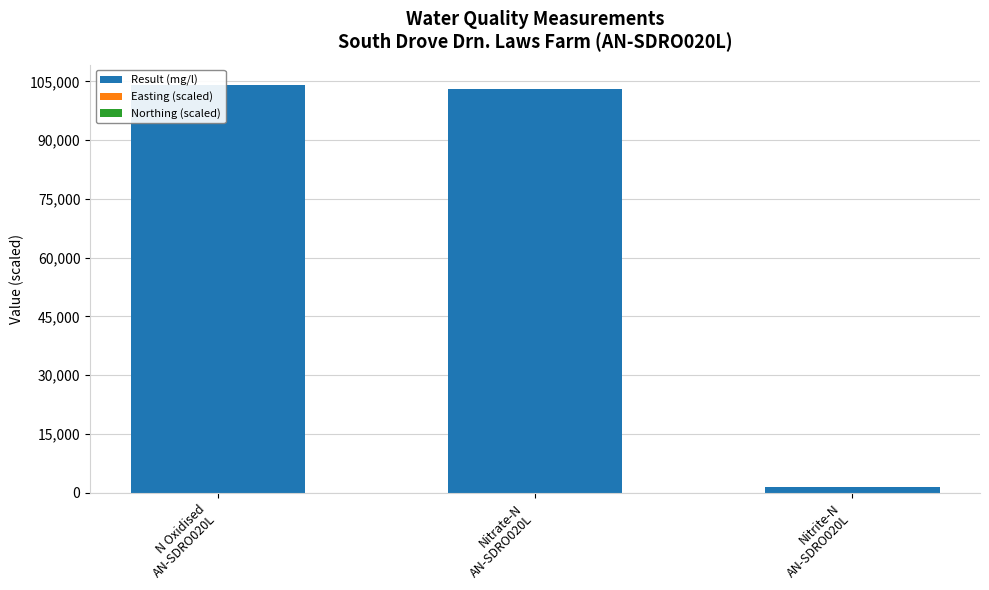

At how many categories does at least one series exceed 98876?

2